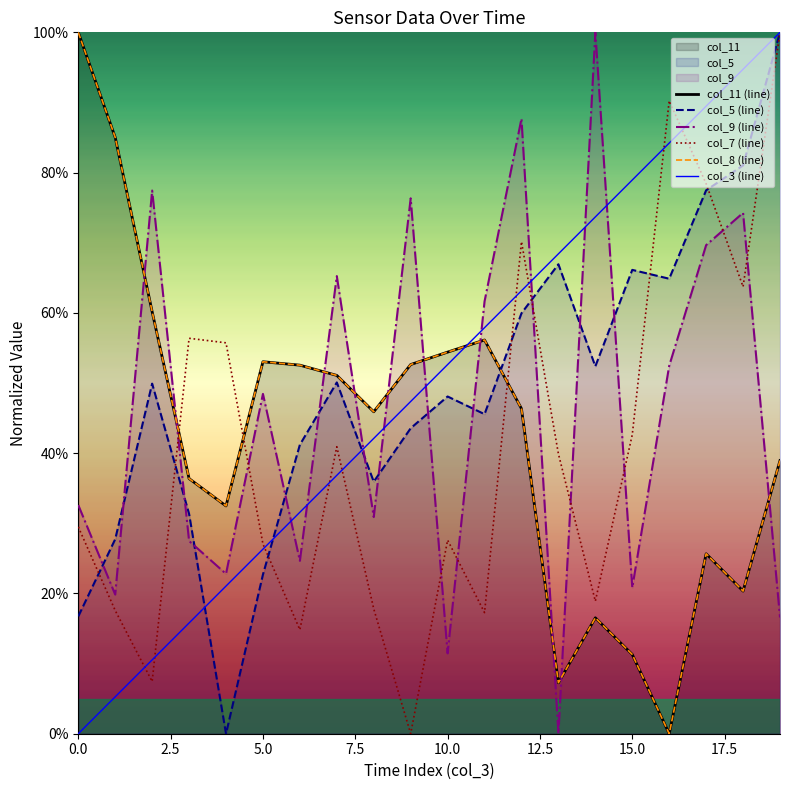

Reading left to right, transcribe all the data shown in this chart.

col_3: 0=0.0	1=0.1	2=0.1	3=0.2	4=0.2	5=0.3	6=0.3	7=0.4	8=0.4	9=0.5	10=0.5	11=0.6	12=0.6	13=0.7	14=0.7	15=0.8	16=0.8	17=0.9	18=0.9	19=1.0
col_5: 0=0.2	1=0.3	2=0.5	3=0.3	4=0.0	5=0.2	6=0.4	7=0.5	8=0.4	9=0.4	10=0.5	11=0.5	12=0.6	13=0.7	14=0.5	15=0.7	16=0.6	17=0.8	18=0.8	19=1.0
col_9: 0=0.3	1=0.2	2=0.8	3=0.3	4=0.2	5=0.5	6=0.2	7=0.7	8=0.3	9=0.8	10=0.1	11=0.6	12=0.9	13=0.0	14=1.0	15=0.2	16=0.5	17=0.7	18=0.7	19=0.2
col_7: 0=0.3	1=0.2	2=0.1	3=0.6	4=0.6	5=0.3	6=0.1	7=0.4	8=0.2	9=0.0	10=0.3	11=0.2	12=0.7	13=0.4	14=0.2	15=0.4	16=0.9	17=0.8	18=0.6	19=1.0
col_8: 0=1.0	1=0.9	2=0.6	3=0.4	4=0.3	5=0.5	6=0.5	7=0.5	8=0.5	9=0.5	10=0.5	11=0.6	12=0.5	13=0.1	14=0.2	15=0.1	16=0.0	17=0.3	18=0.2	19=0.4
col_11: 0=1.0	1=0.9	2=0.6	3=0.4	4=0.3	5=0.5	6=0.5	7=0.5	8=0.5	9=0.5	10=0.5	11=0.6	12=0.5	13=0.1	14=0.2	15=0.1	16=0.0	17=0.3	18=0.2	19=0.4